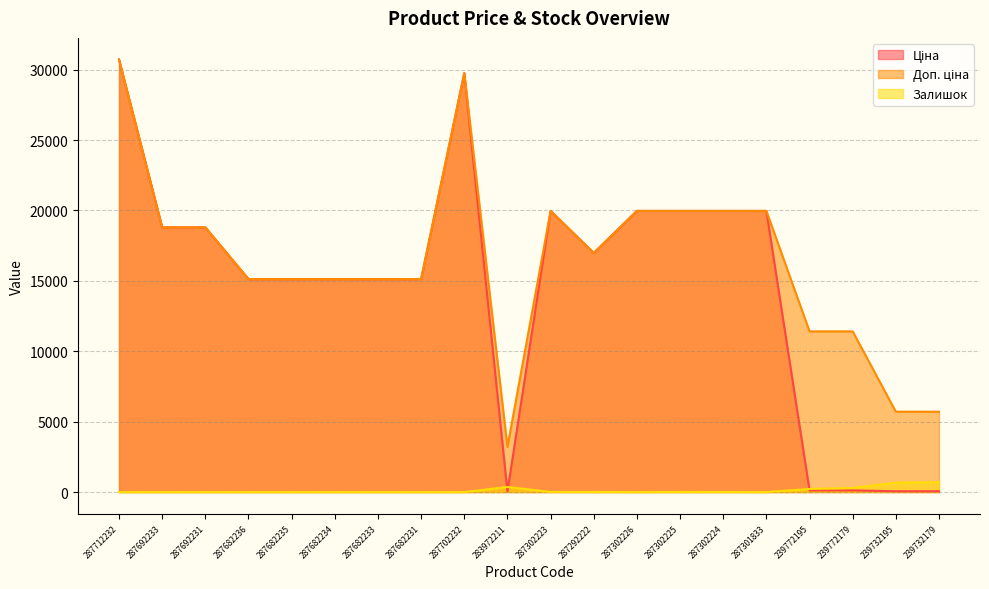

Which label corresponds to the smallest value in the chart?

287712232